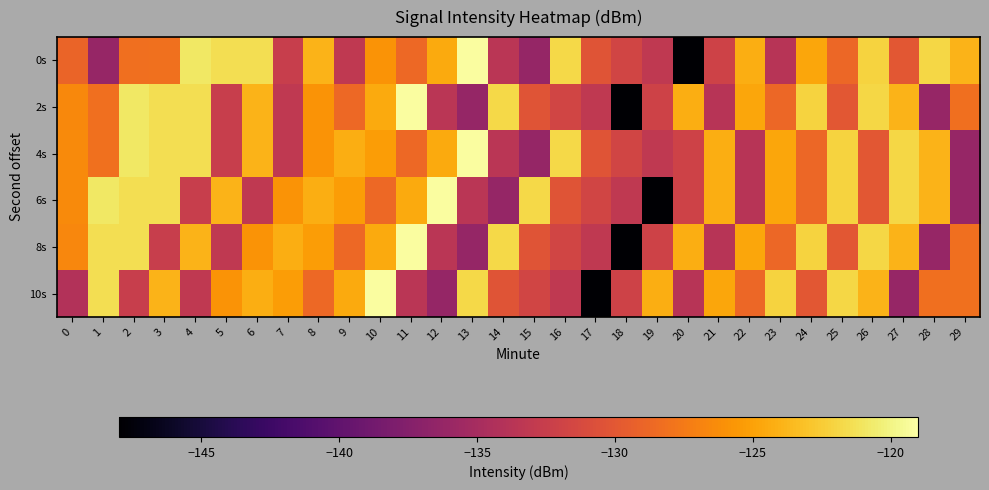

What is the total value across all series at 6?

-752.6